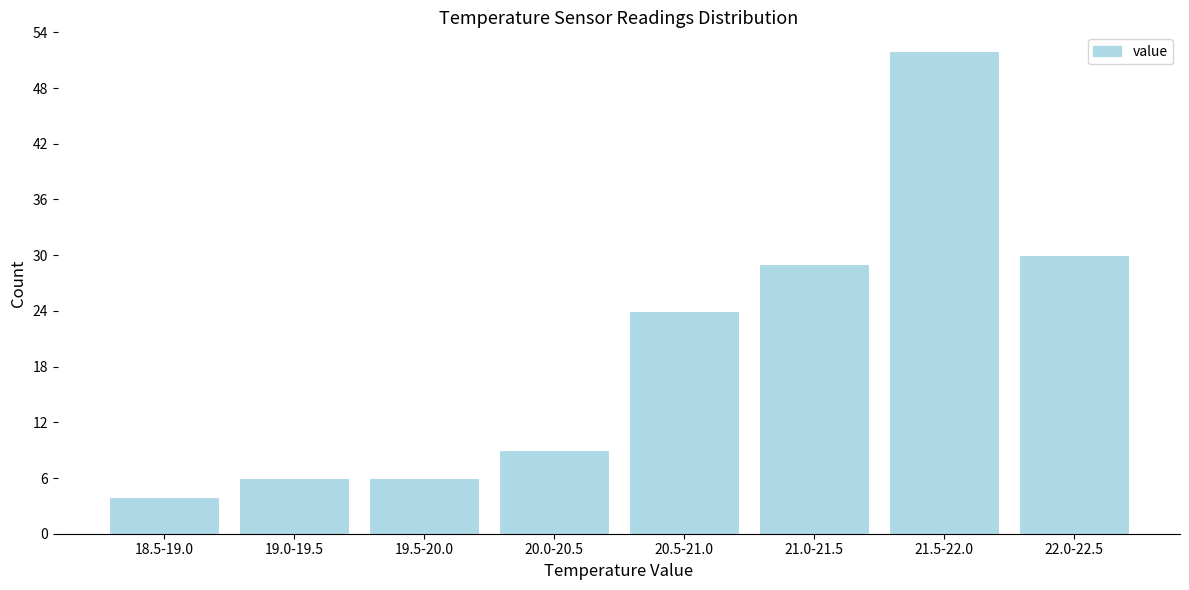

Reading right to left, transcribe all the data shown in this chart.

22.0-22.5=30	21.5-22.0=52	21.0-21.5=29	20.5-21.0=24	20.0-20.5=9	19.5-20.0=6	19.0-19.5=6	18.5-19.0=4